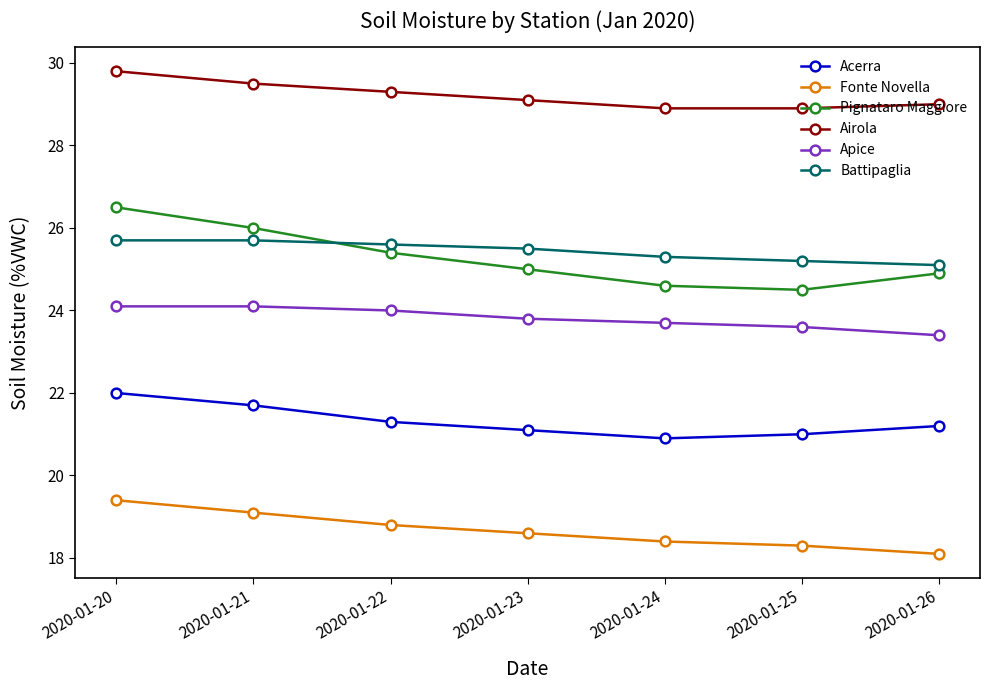

What is the total value across all series at 2020-01-24?

141.8